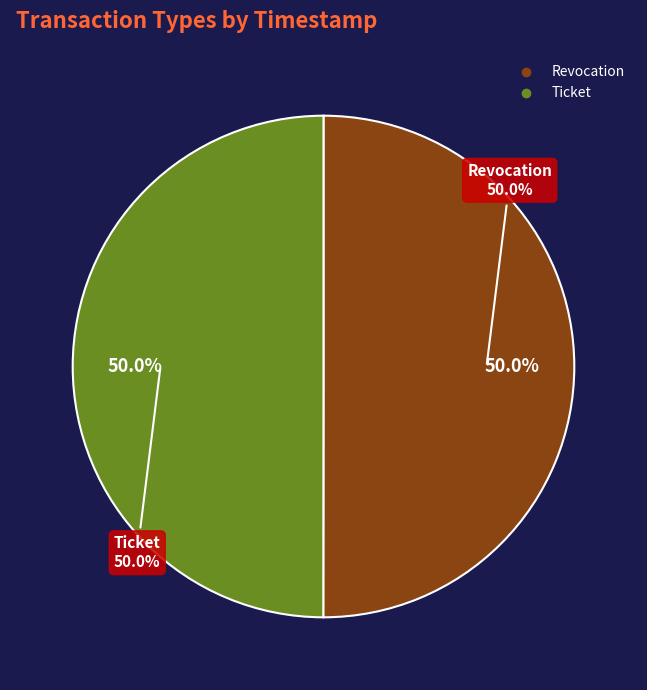

How many segments does this pie chart have?

2